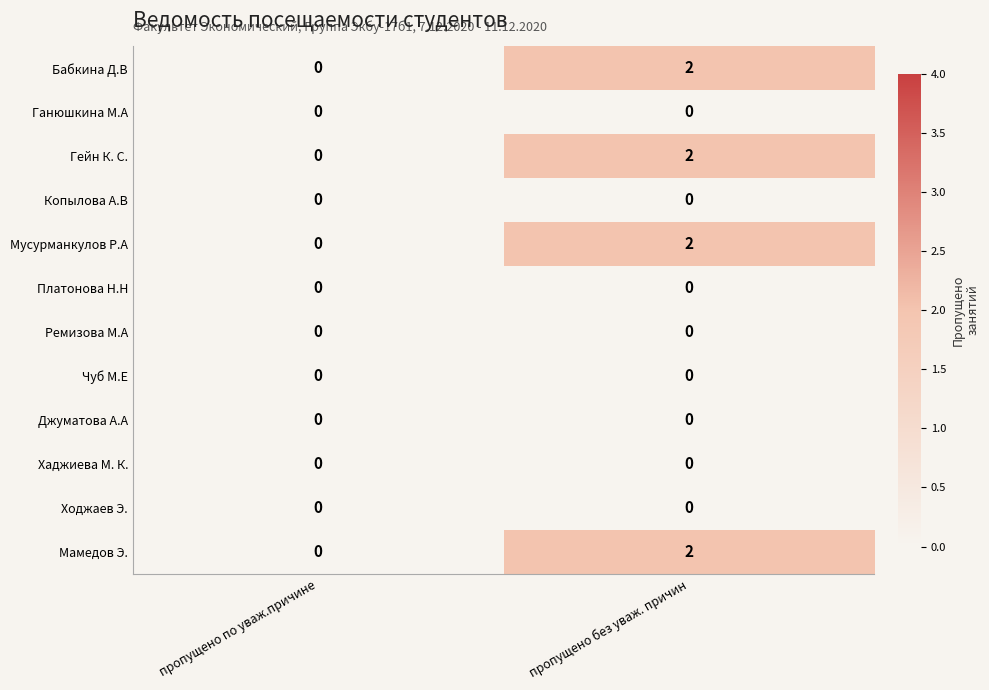

True or false: Мусурманкулов Р.А has a value of 2 at пропущено без уваж. причин.

True